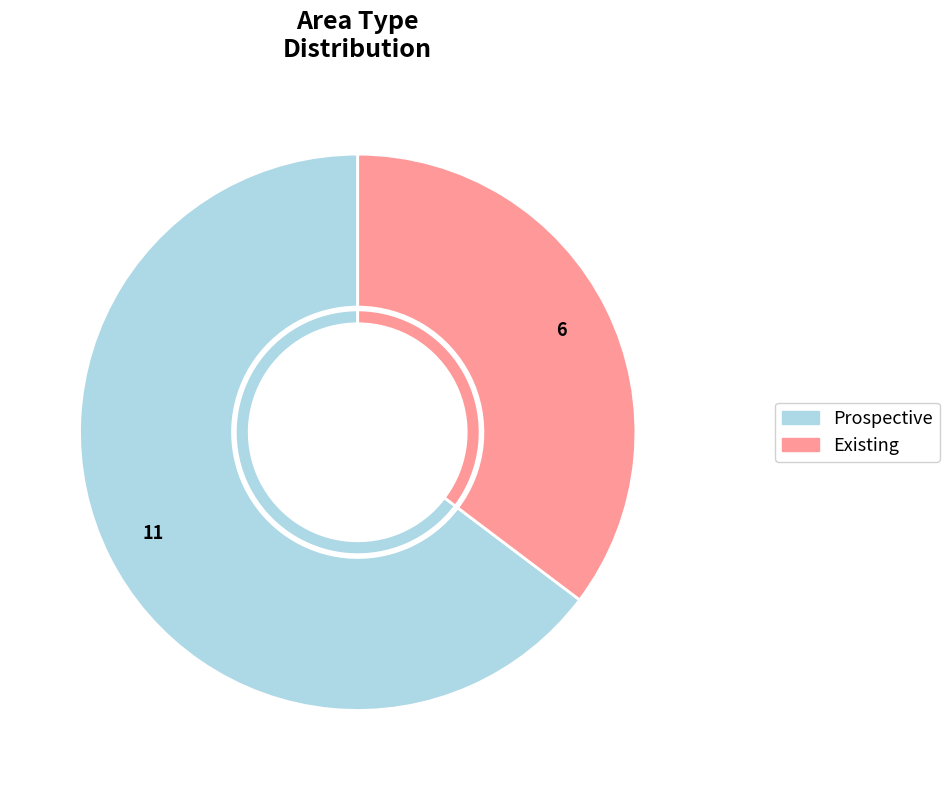

To the nearest percent, what percentage of the pie is Existing?

35%